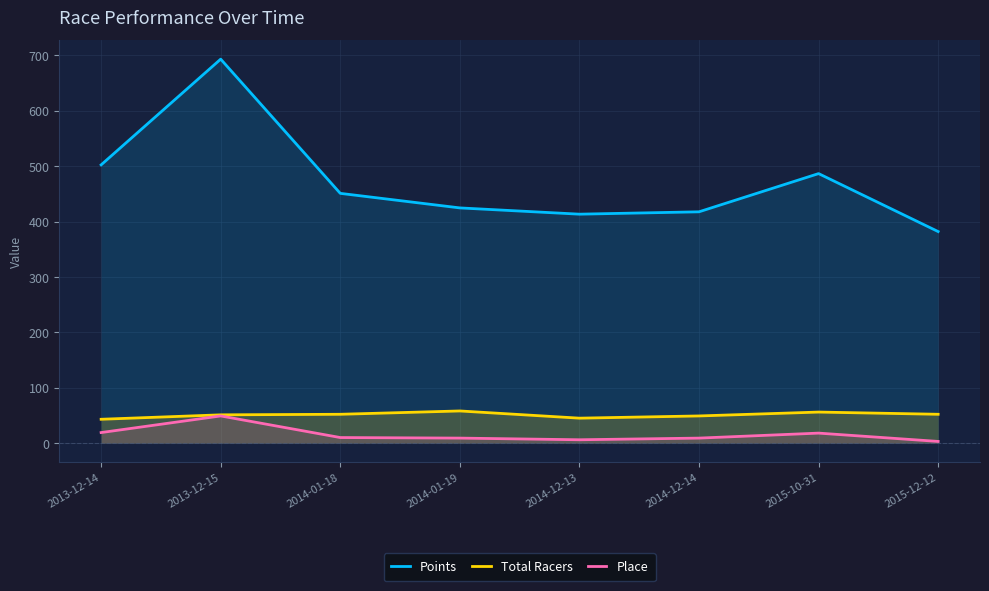

Where does the Place series first go above 10?

2013-12-14